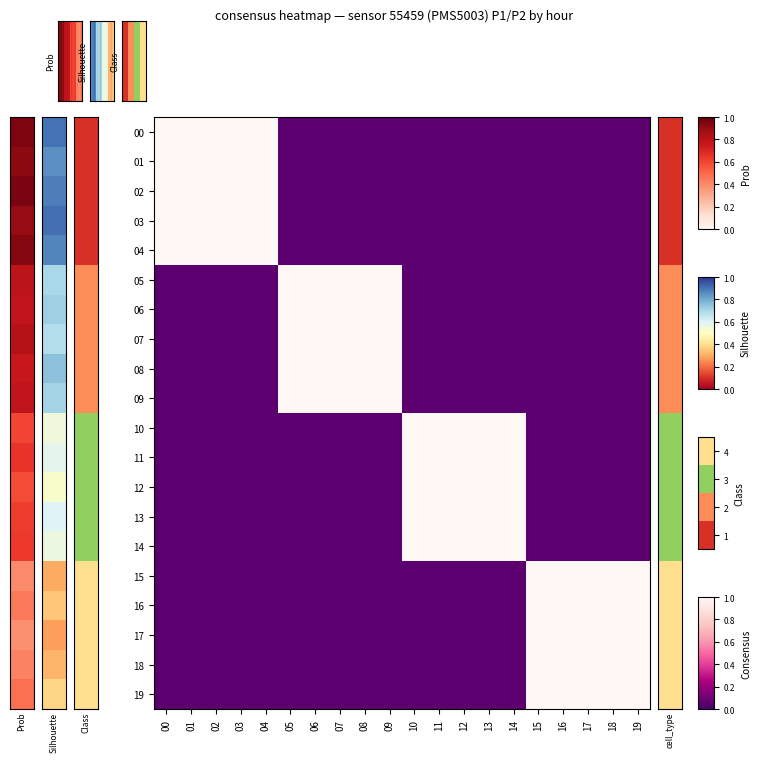

What is the maximum value shown in the chart?

1.0